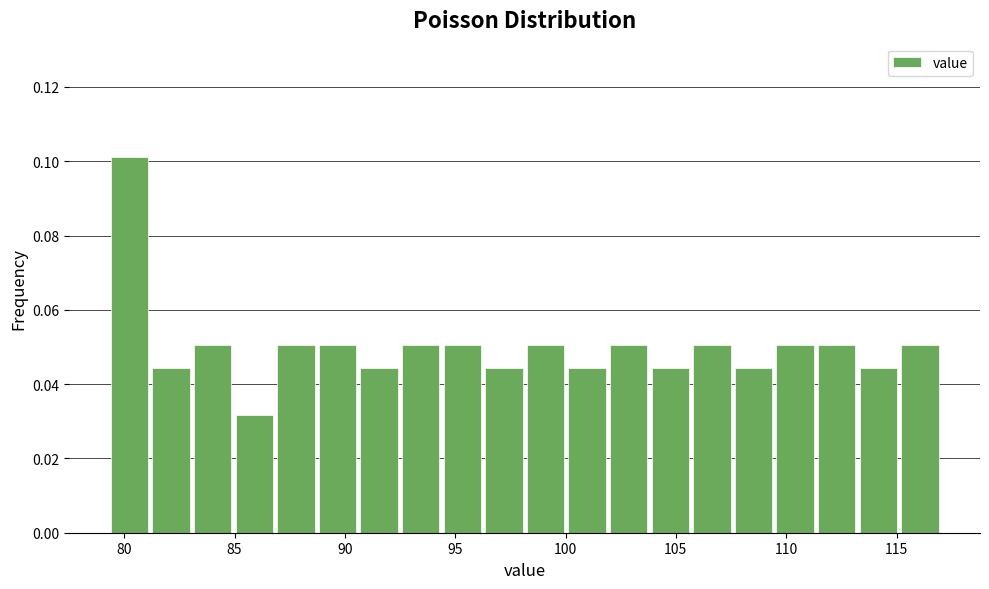

Read against the x-axis, roughly where is the centre of the tallest bar?

80.0